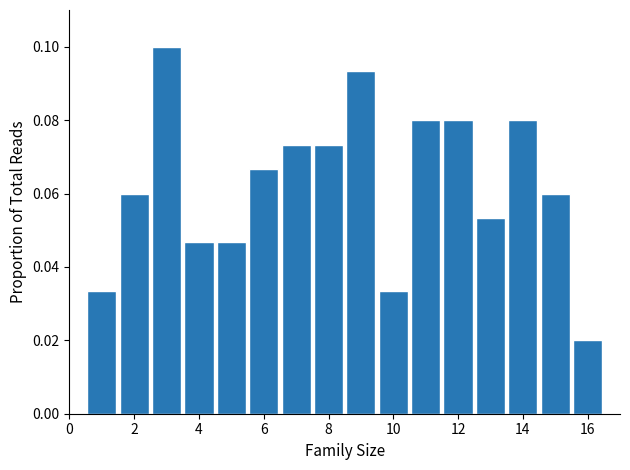

Reading left to right, transcribe this chart: for each bar, give the range it covers on the x-axis and its height. Neither the bar edges nor the heights are printed on the chart, so give them approximately, as read against the axes.

0.5 to 1.5: 0.034
1.5 to 2.5: 0.060
2.5 to 3.5: 0.100
3.5 to 4.5: 0.046
4.5 to 5.5: 0.046
5.5 to 6.5: 0.066
6.5 to 7.5: 0.074
7.5 to 8.5: 0.074
8.5 to 9.5: 0.094
9.5 to 10.5: 0.034
10.5 to 11.5: 0.080
11.5 to 12.5: 0.080
12.5 to 13.5: 0.054
13.5 to 14.5: 0.080
14.5 to 15.5: 0.060
15.5 to 16.5: 0.020